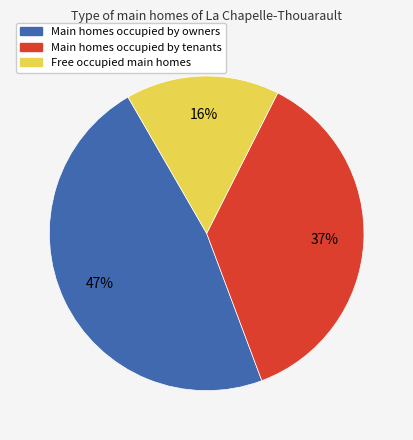

Is there any slice that represents more than half of the pie?

No